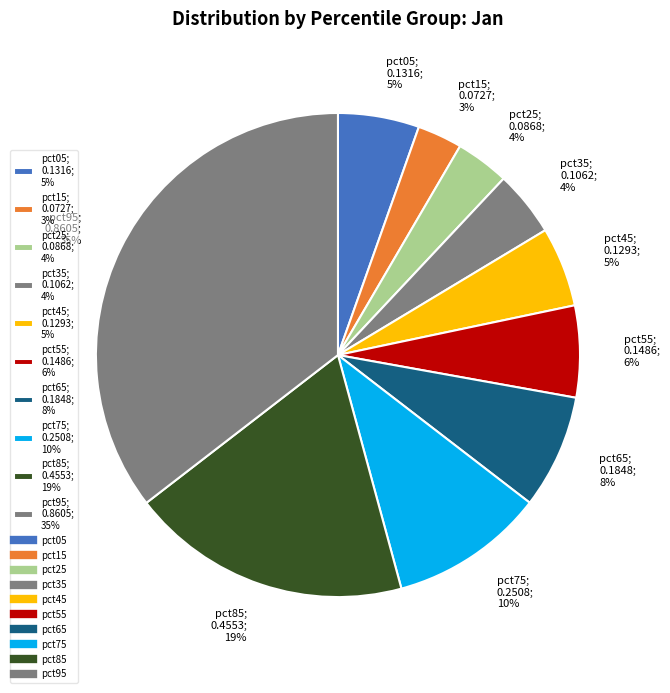

The pct55; 0.1486; 6% slice represents 15% of the pie. True or false?

False